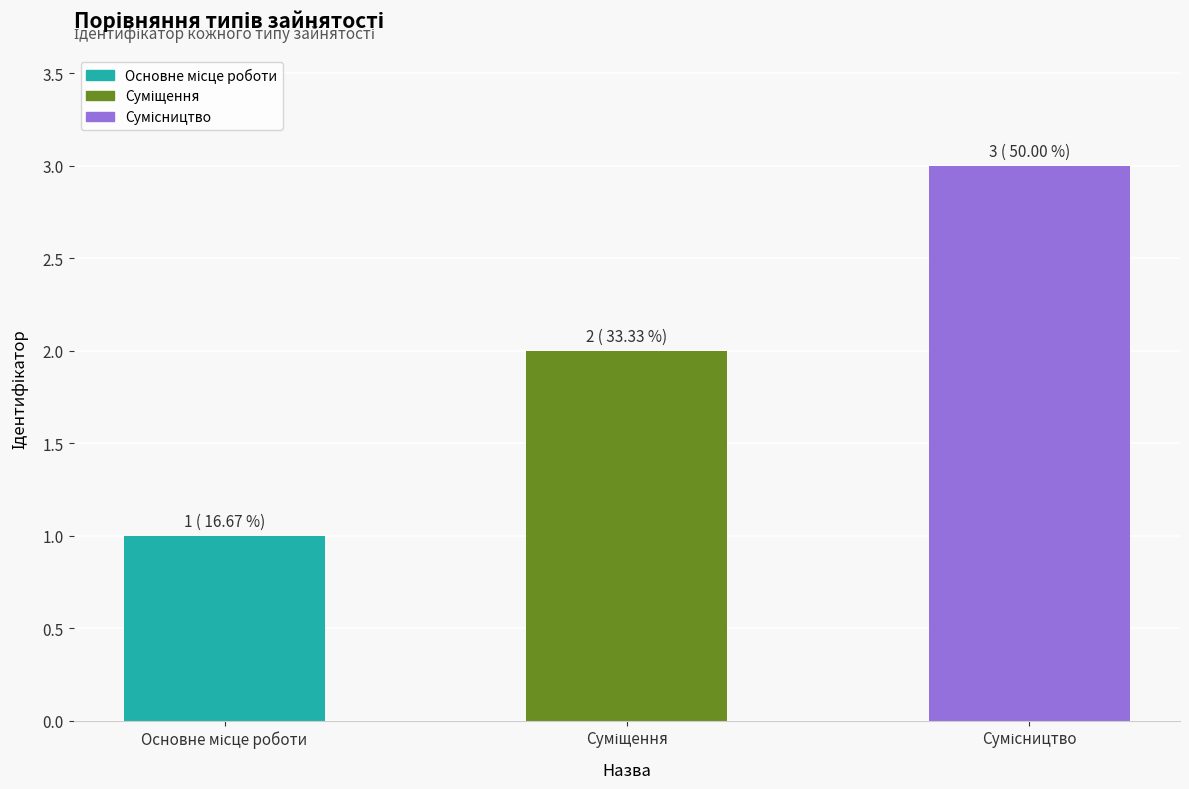

What is the sum of all values?

6